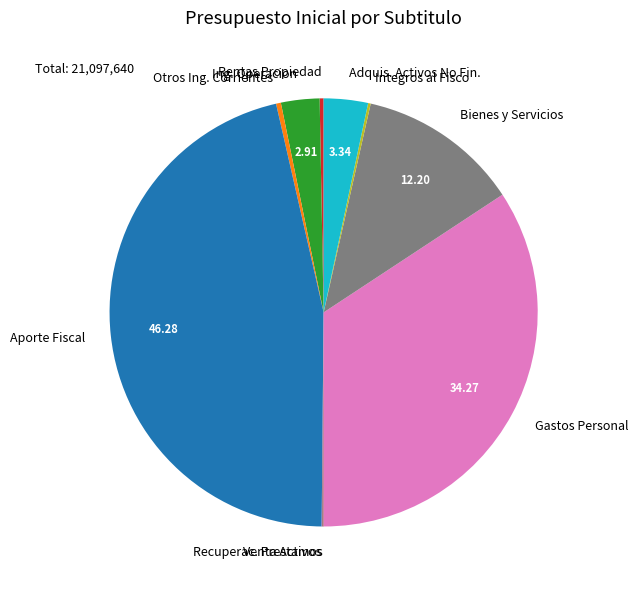

Which has a higher value, Aporte Fiscal or Otros Ing. Corrientes?

Aporte Fiscal